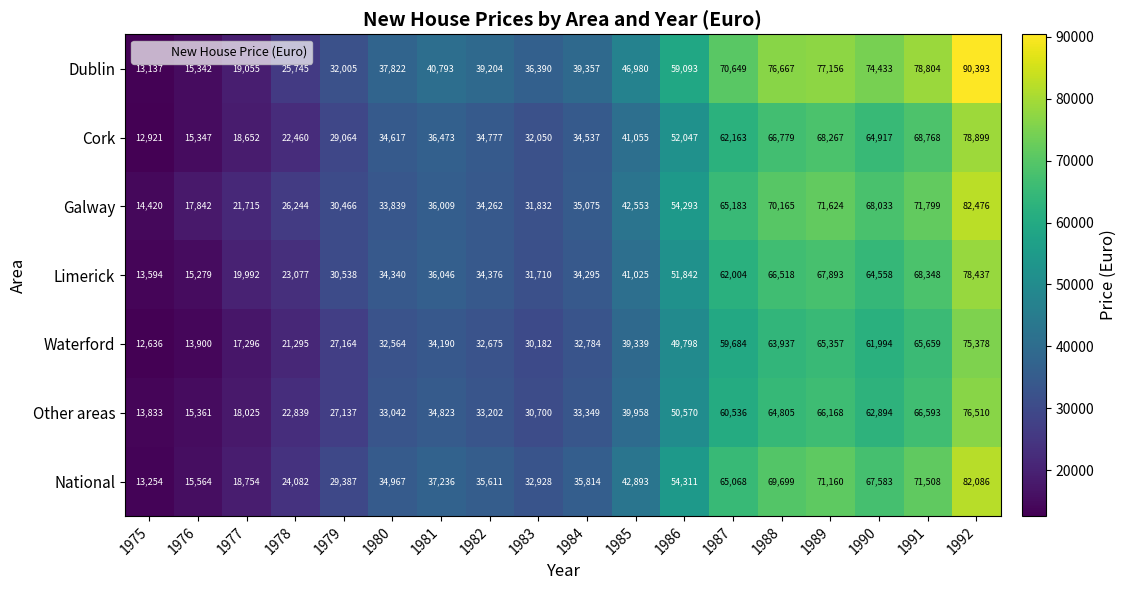

Rank the series at 1985 from lowest to highest value.

Waterford, Other areas, Limerick, Cork, Galway, National, Dublin